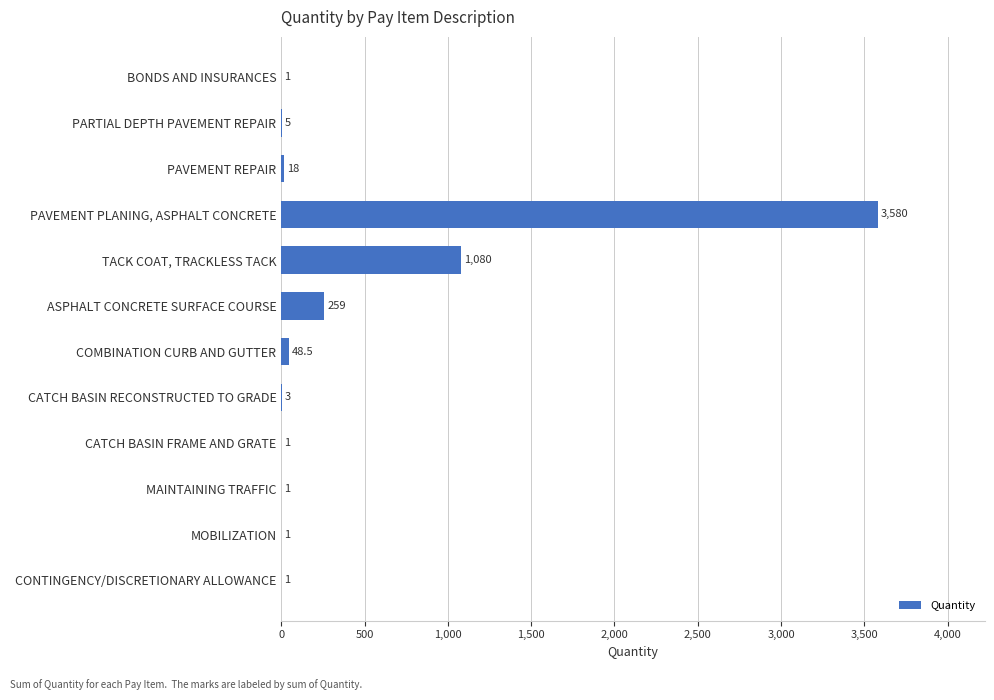

Where is the data nearest to the value 1790?

TACK COAT, TRACKLESS TACK